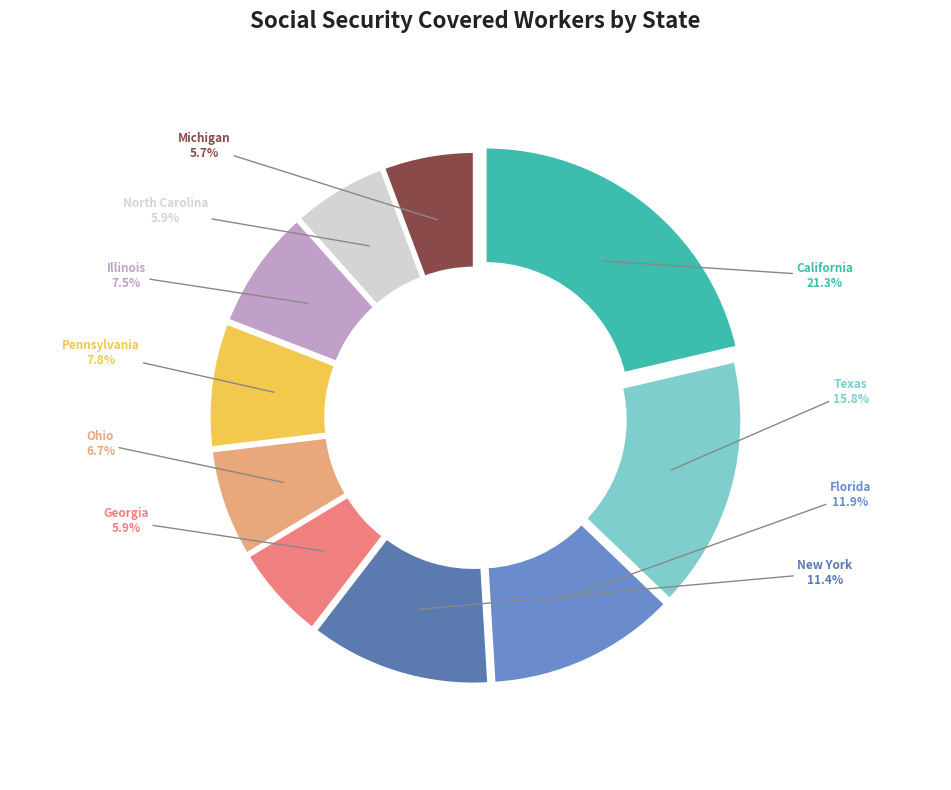

Combined, what portion of the pie is Pennsylvania and Michigan?

13.5%